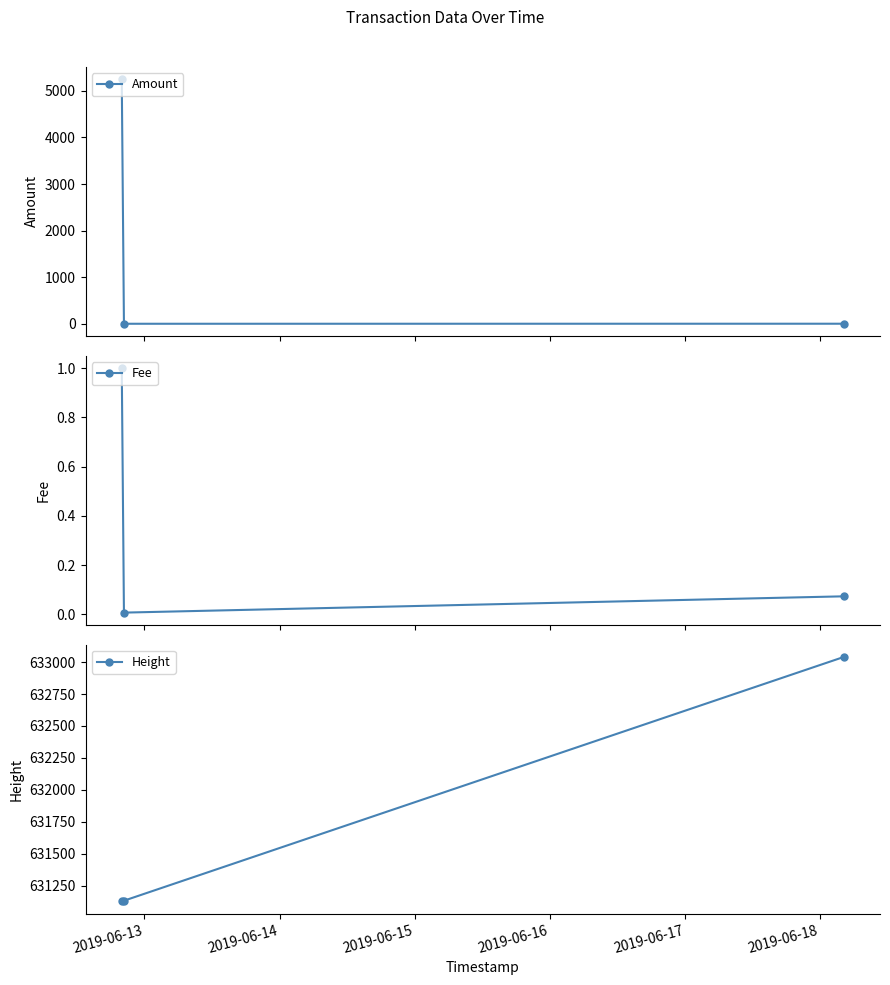

Reading right to left, what are all the values shown in this chart?

Amount: 1.0	0.1	5249.8
Fee: 0.1	0.0	1.0
Height: 633040.0	631134.0	631128.0